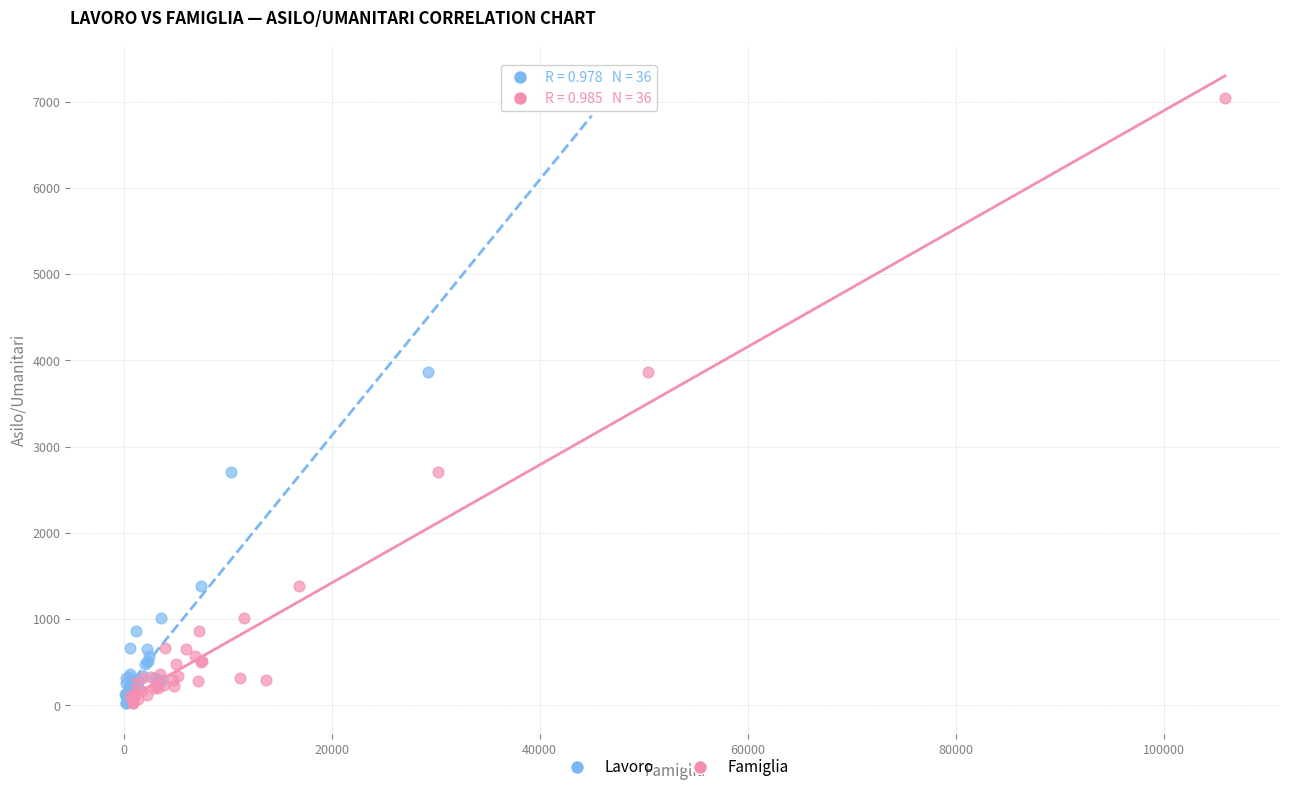

What are all the series names shown in the legend?

Lavoro, Famiglia